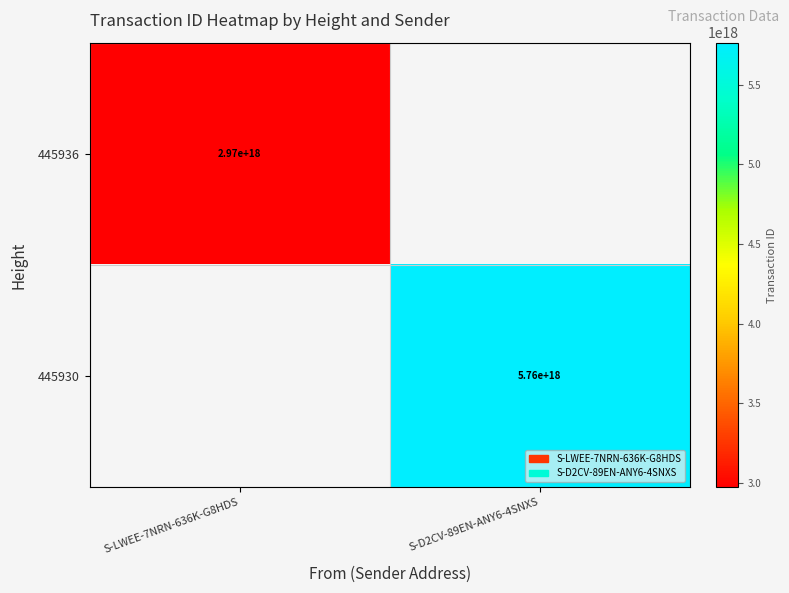

The value of 445936 at S-LWEE-7NRN-636K-G8HDS is 2970000000000000000. True or false?

True